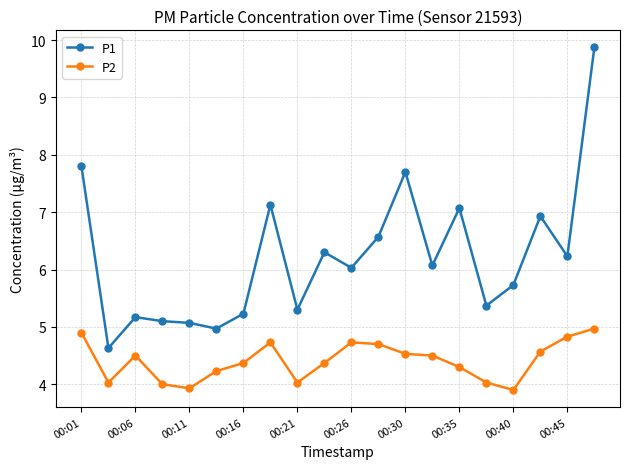

True or false: P2 and P1 cross at least once.

False